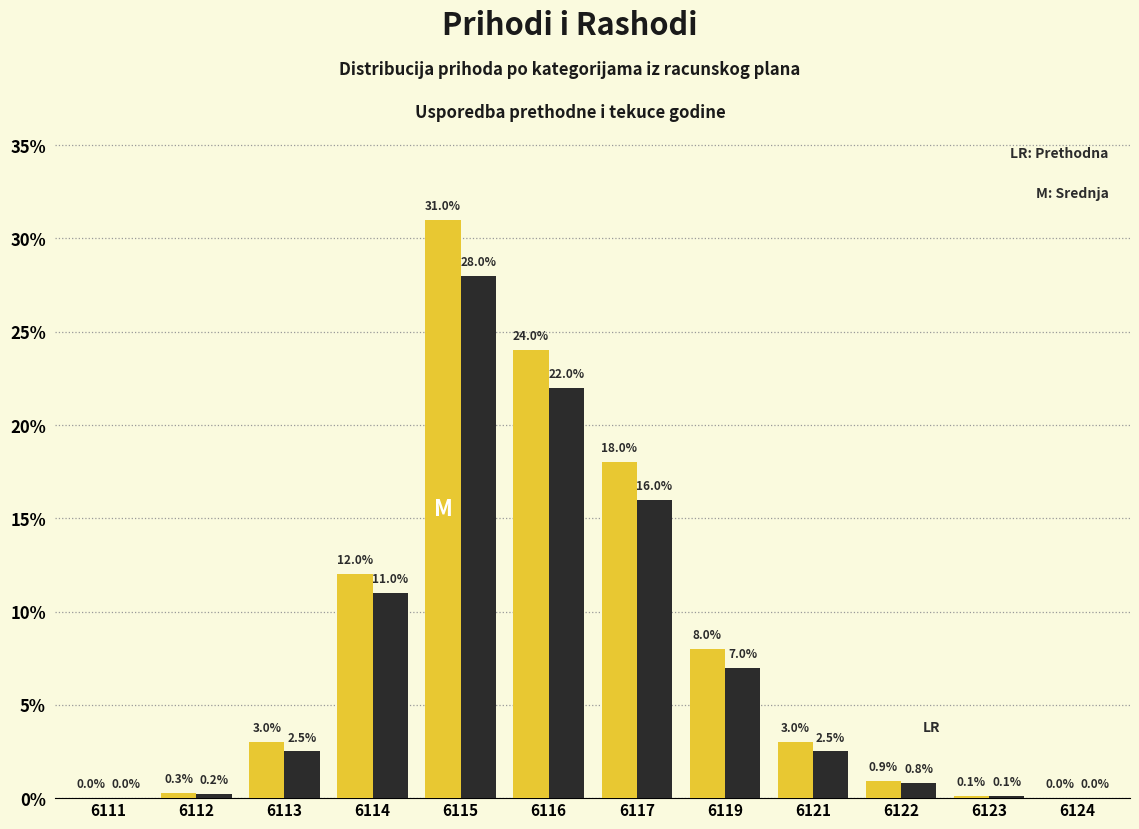

At which category is the sum across all series the highest?

6115